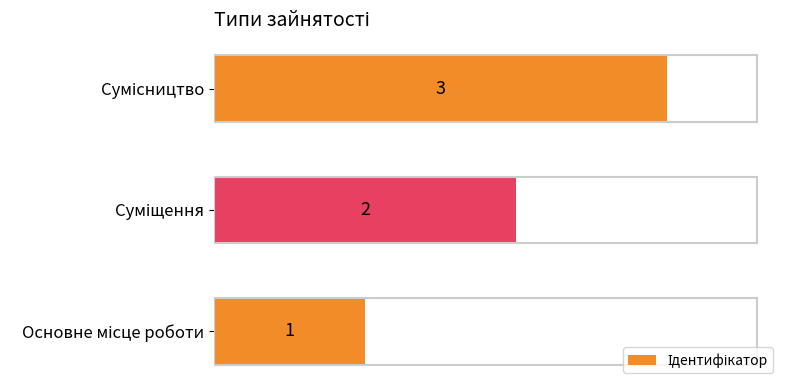

How many values are between 1 and 3?

3